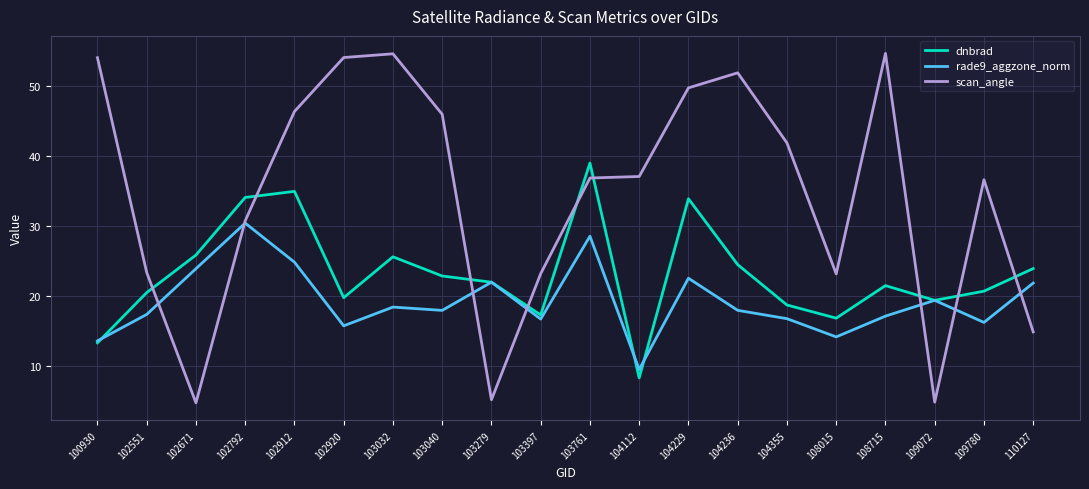

Is it true that dnbrad equals 11.8 at 102920?

False